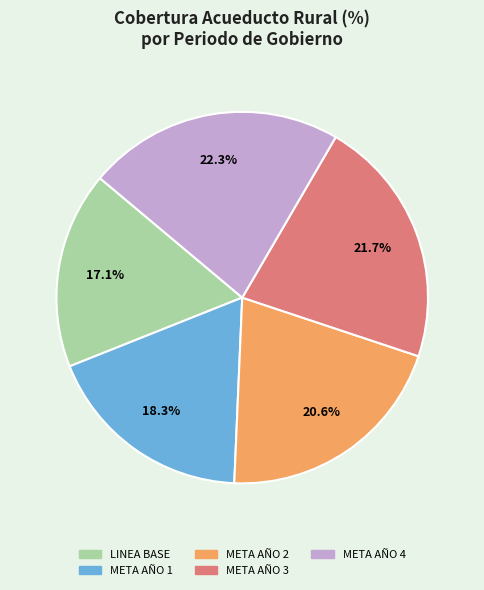

Rank the categories by value from highest to lowest.

META AÑO 4, META AÑO 3, META AÑO 2, META AÑO 1, LINEA BASE